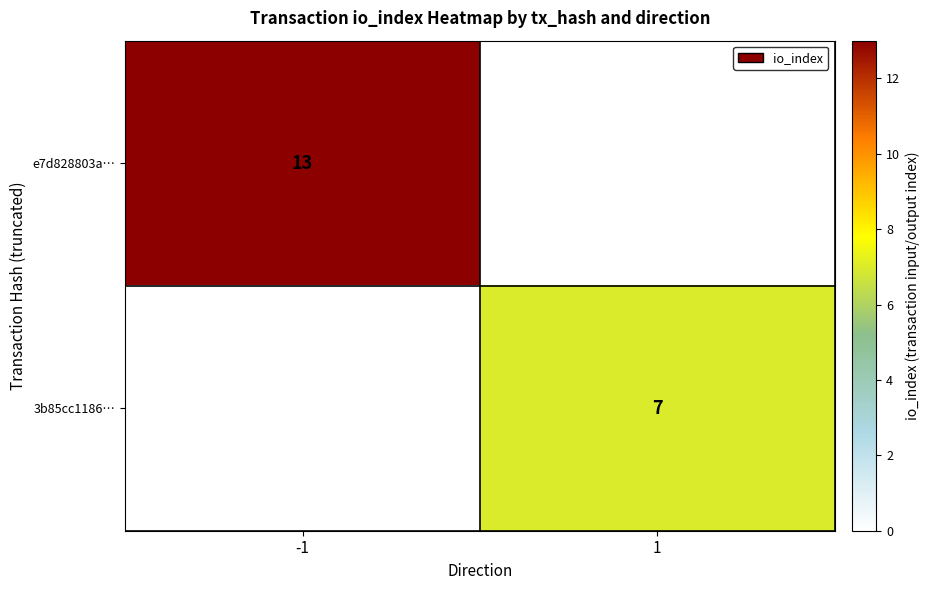

The value of 3b85cc1186… at 1 is 2.9. True or false?

False